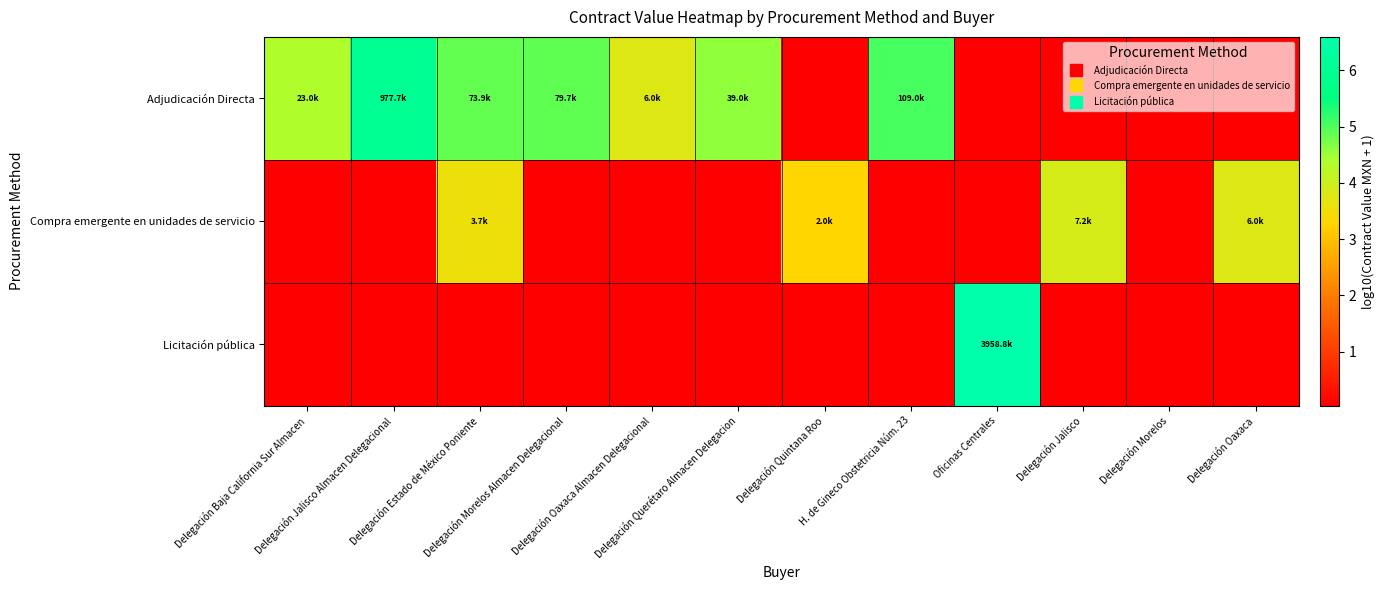

Which series changed the most between Delegación Estado de México Poniente and Oficinas Centrales?

Licitación pública